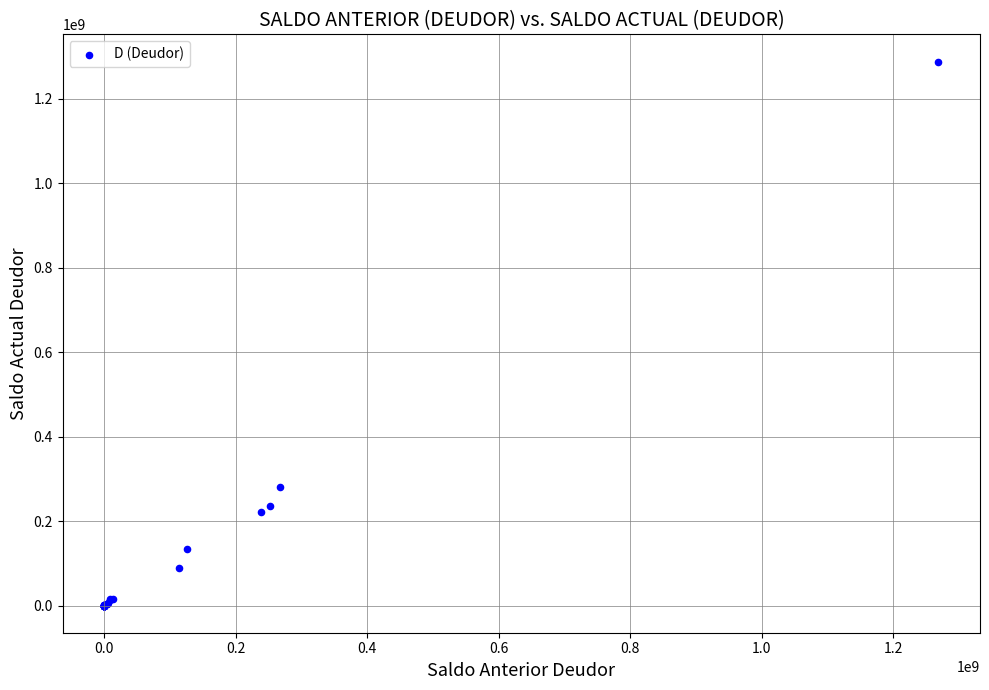

What Y value in the scatter plot is closest to 644281943?

280893021.9